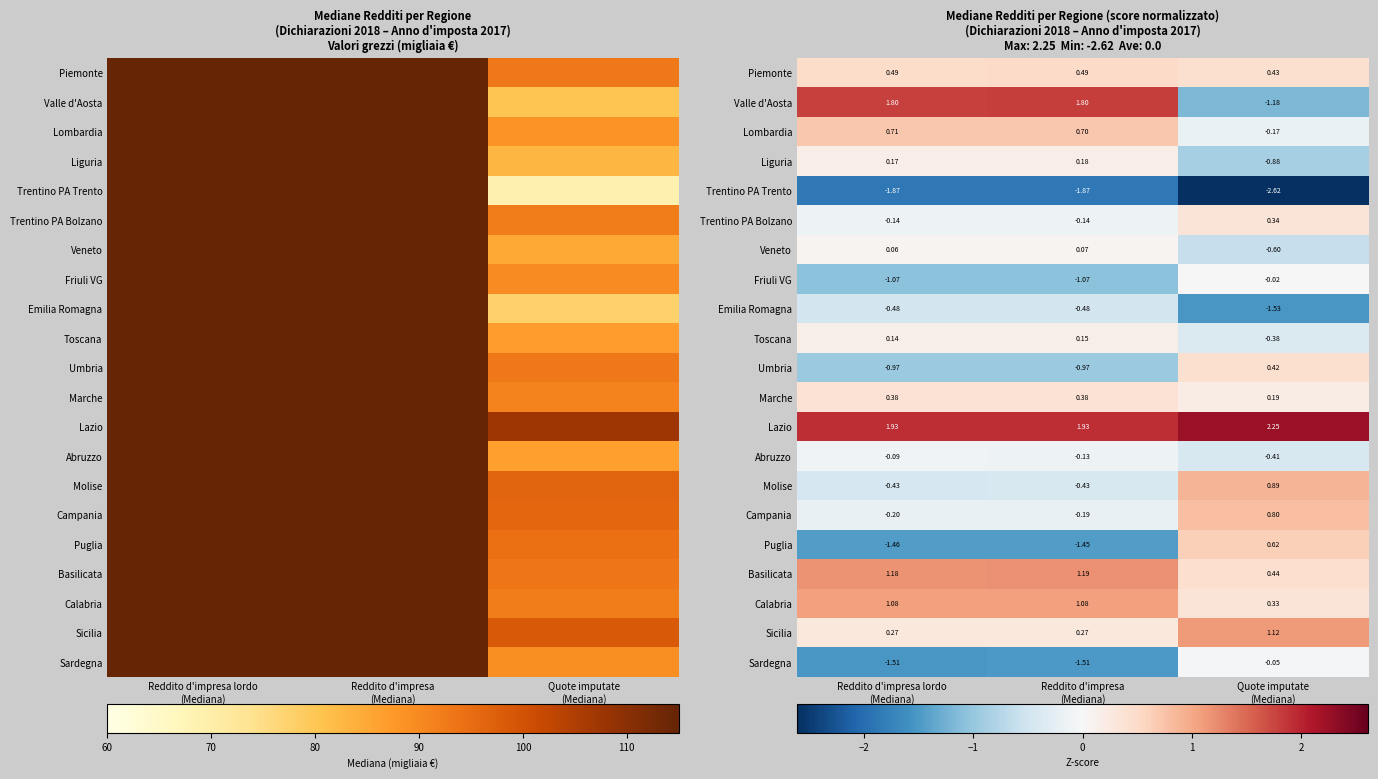

Where does the Campania series first go above 0?

Quote imputate (Mediana)